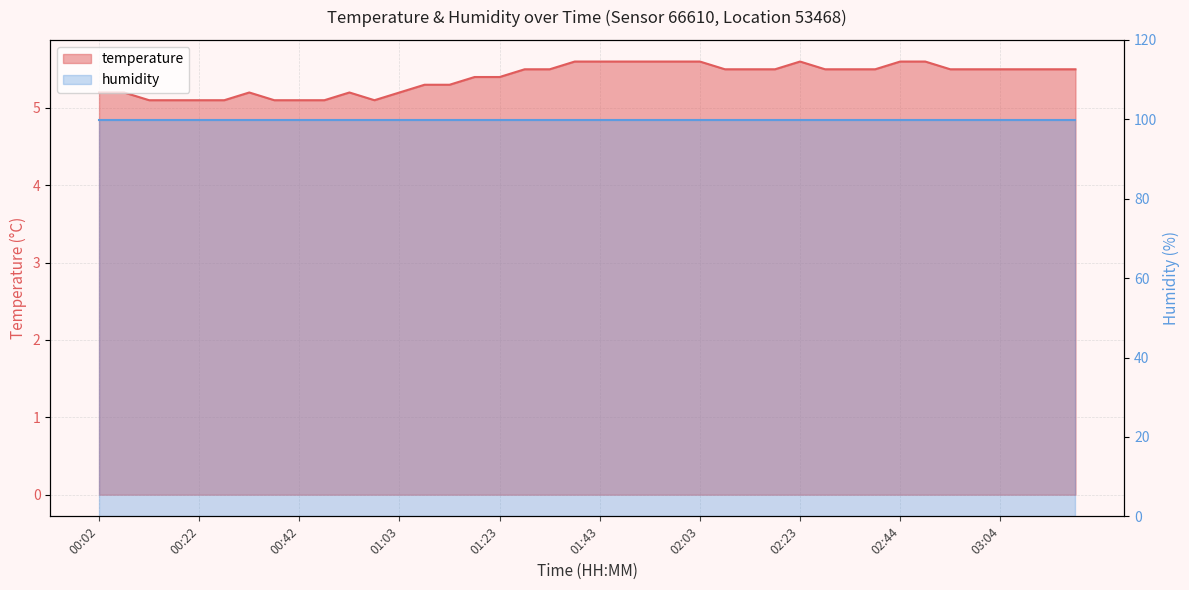

What is the label of the 24th point from the left?

01:58